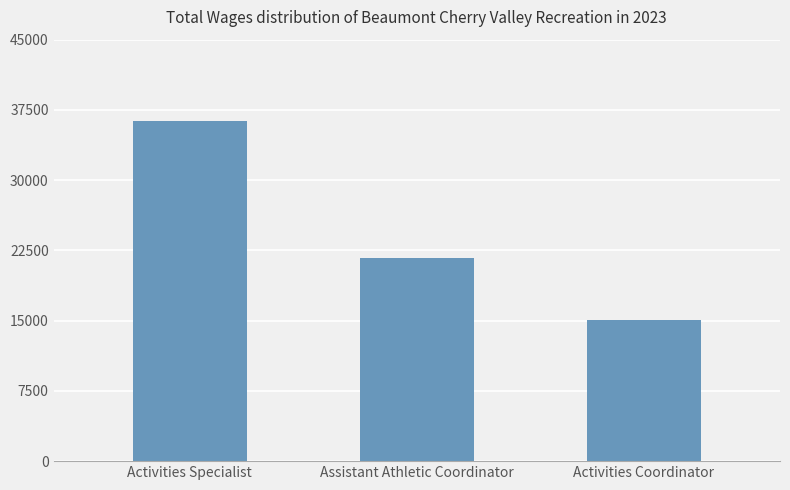

Rank the categories by value from lowest to highest.

Activities Coordinator, Assistant Athletic Coordinator, Activities Specialist